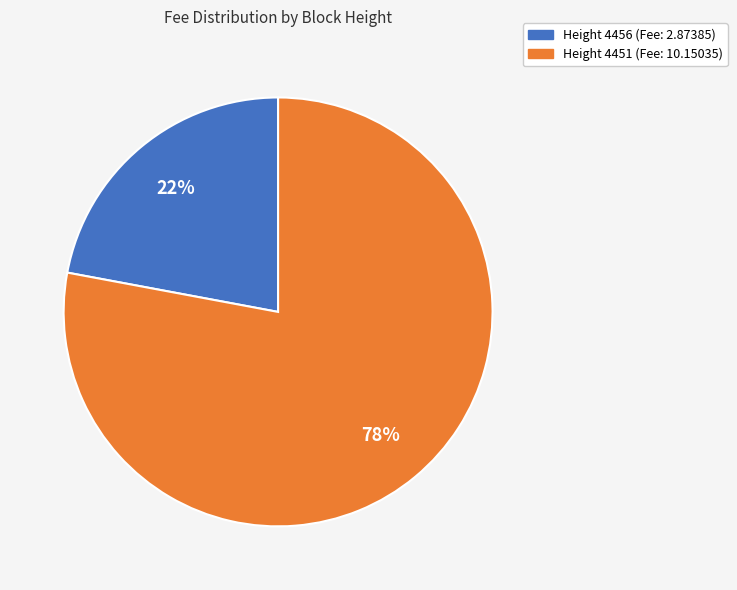

To the nearest percent, what is the difference between the largest and smallest slice percentages?

56%